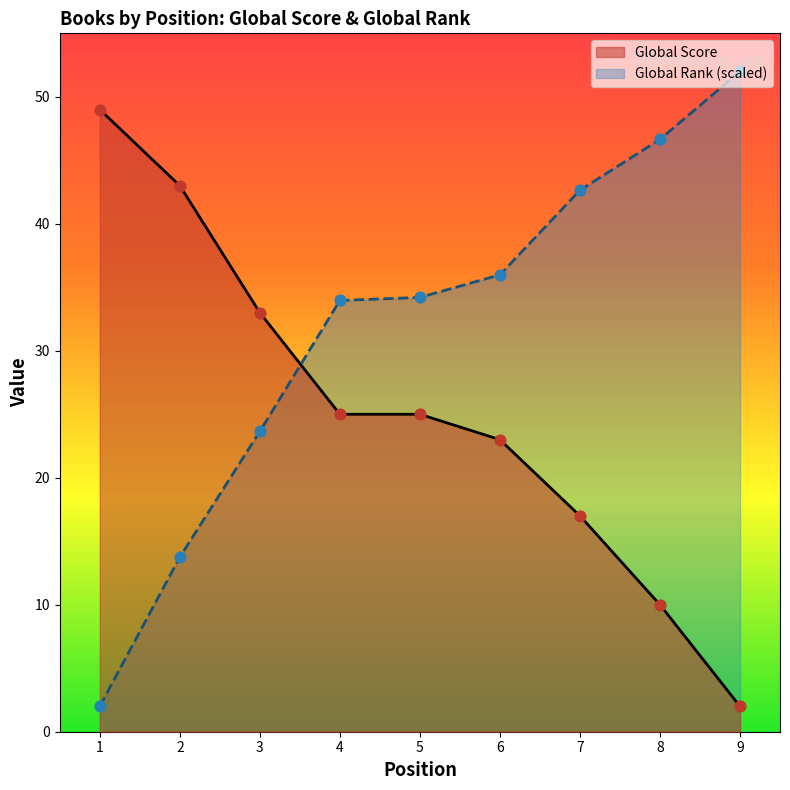

Which series reaches the minimum Y coordinate?

Global Score